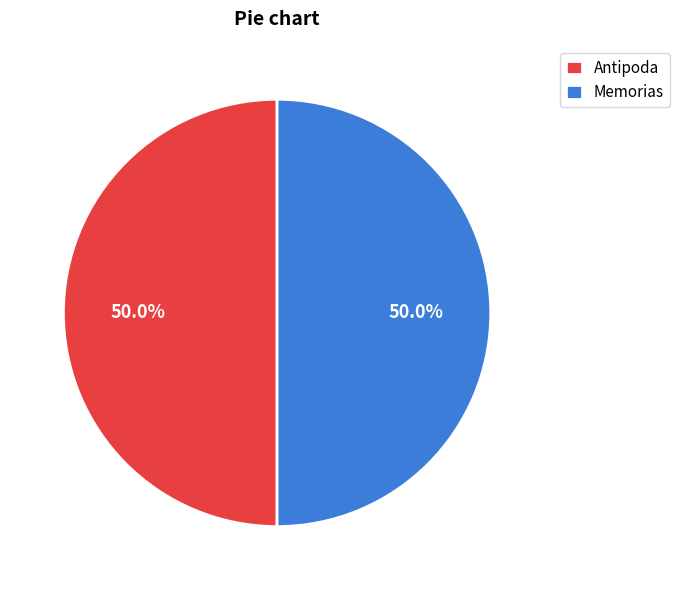

What is the ratio of the value at Antipoda to the value at Memorias?

1.0